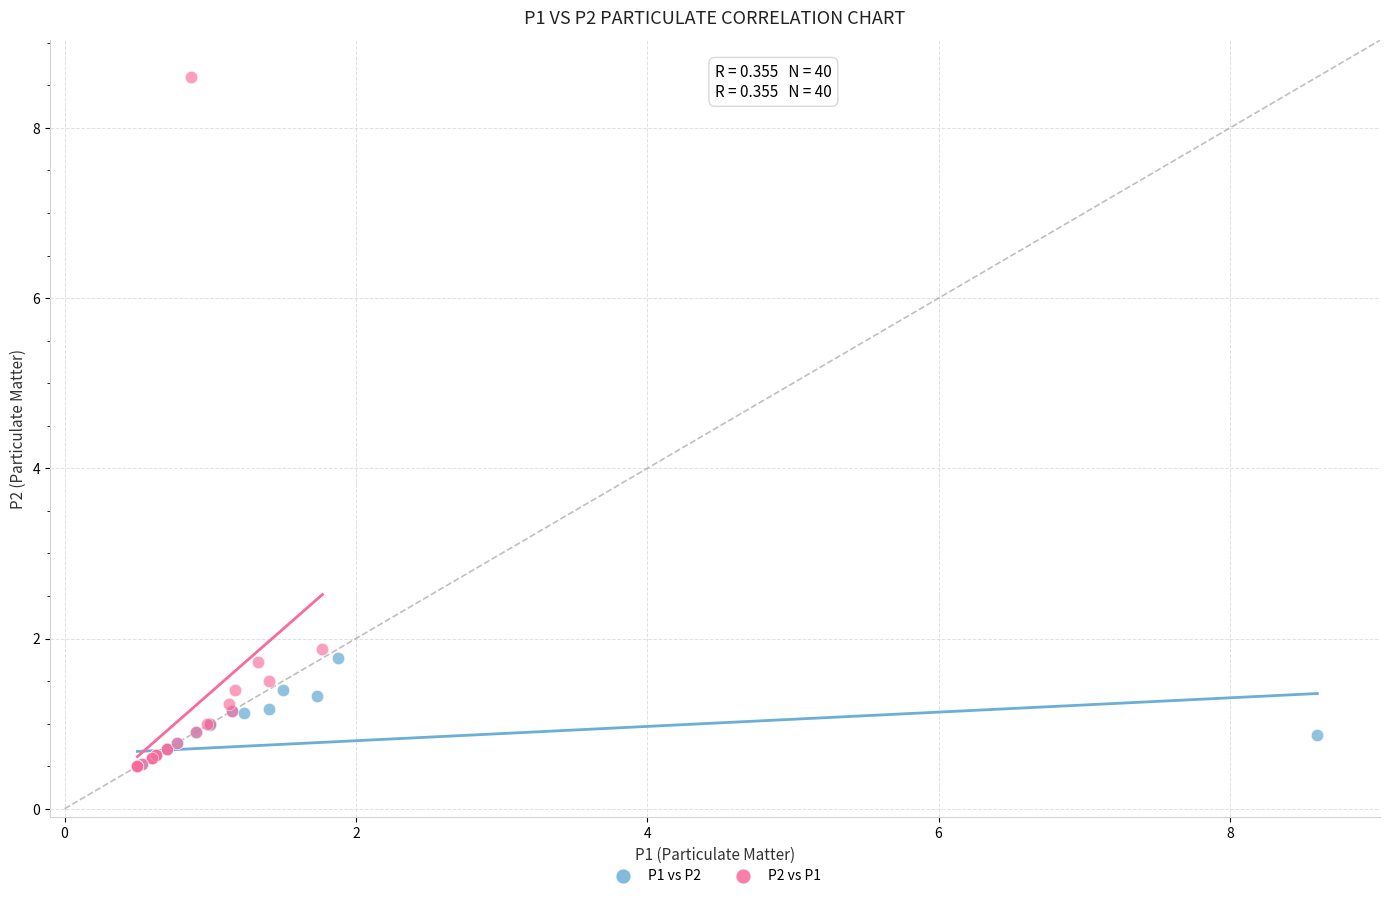

What are all the series names shown in the legend?

P1 vs P2, P2 vs P1